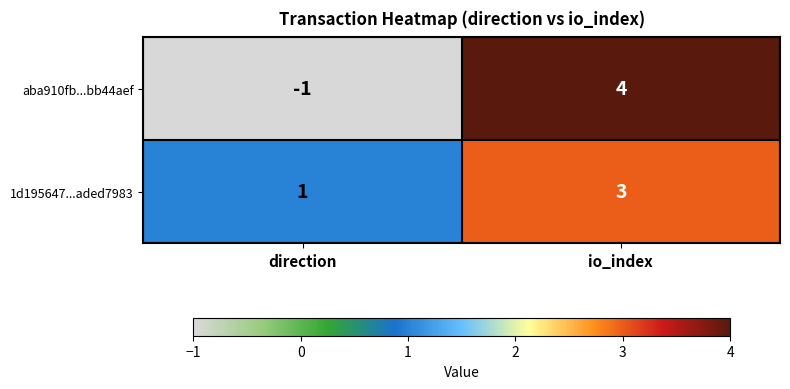

The aba910fb...bb44aef series shows -1 at direction. True or false?

True